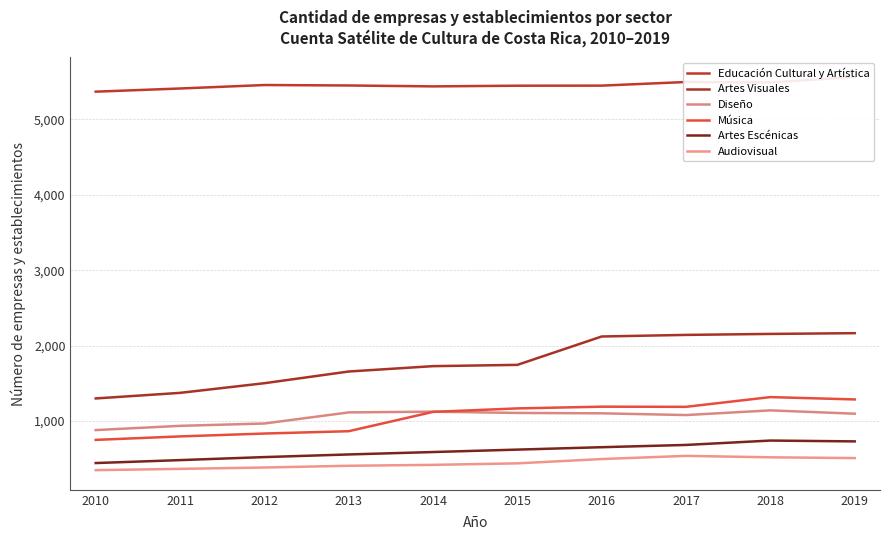

At how many categories does at least one series exceed 1789?

10